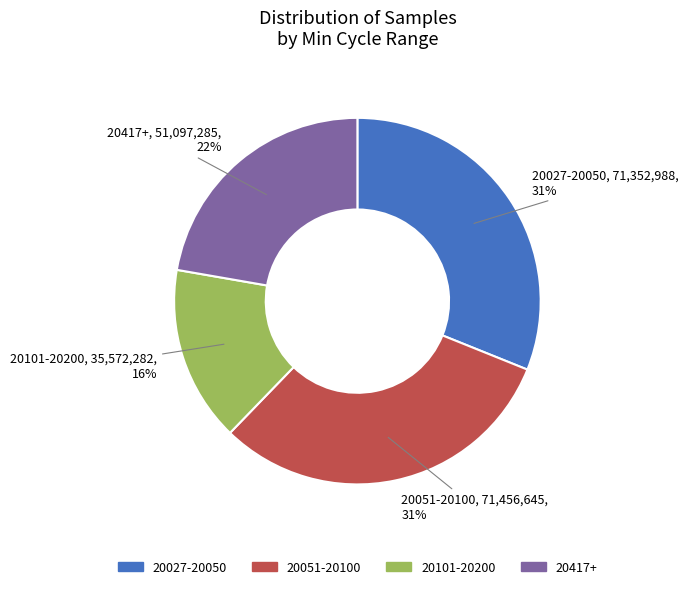

How many slices are in this pie chart?

4